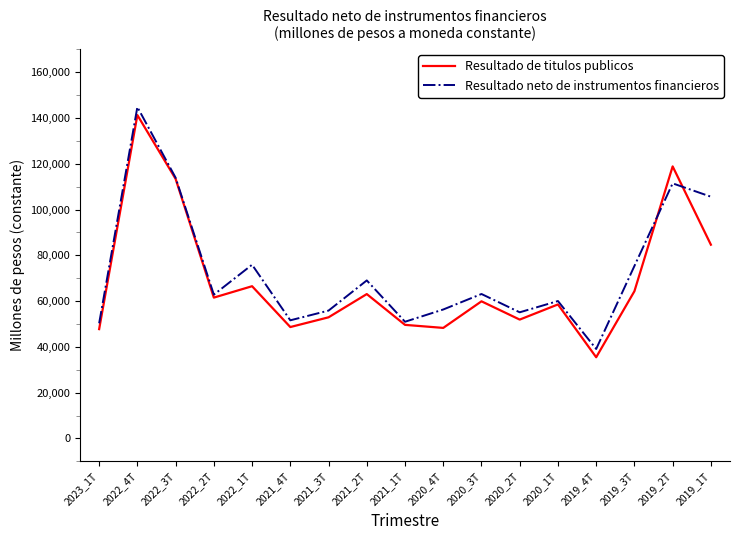

What is the lowest value of the Resultado neto de instrumentos financieros series?

39100